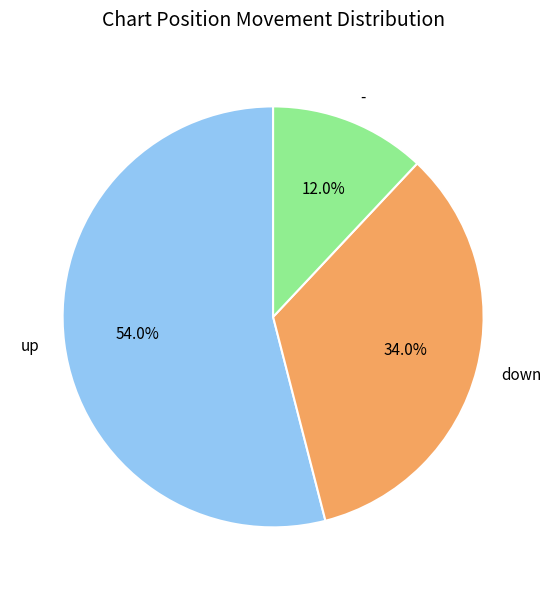

Between down and -, which is larger?

down